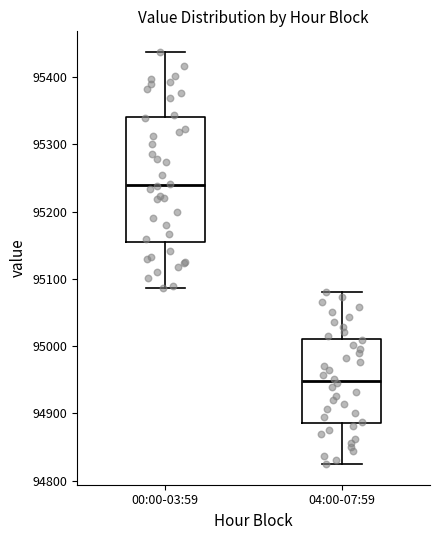

Where is the upper edge of the box for 00:00-03:59 on the y-axis? The values are not printed on the chart, so give them approximately, as read against the axis.

95340